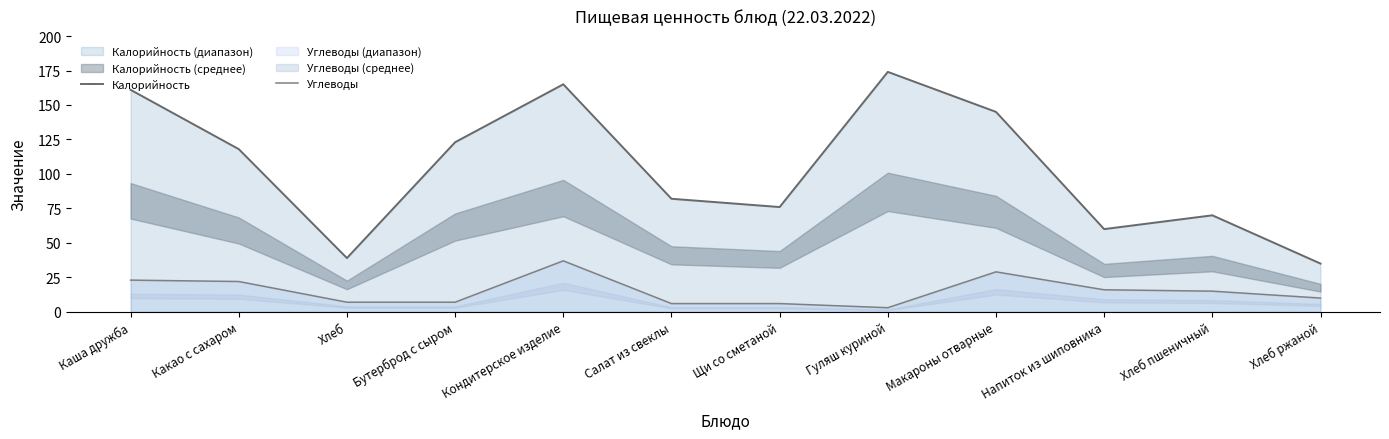

Does the chart have visible grid lines?

No